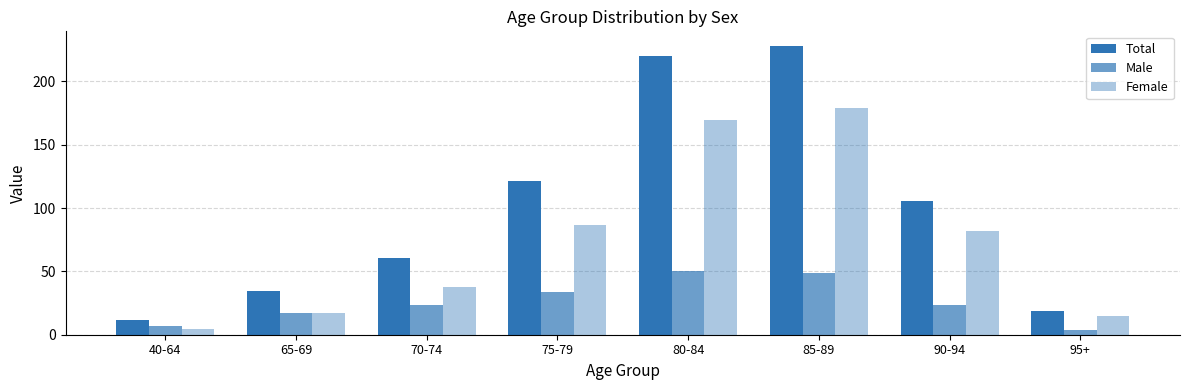

What is the approximate value of Male at 65-69?

17.4